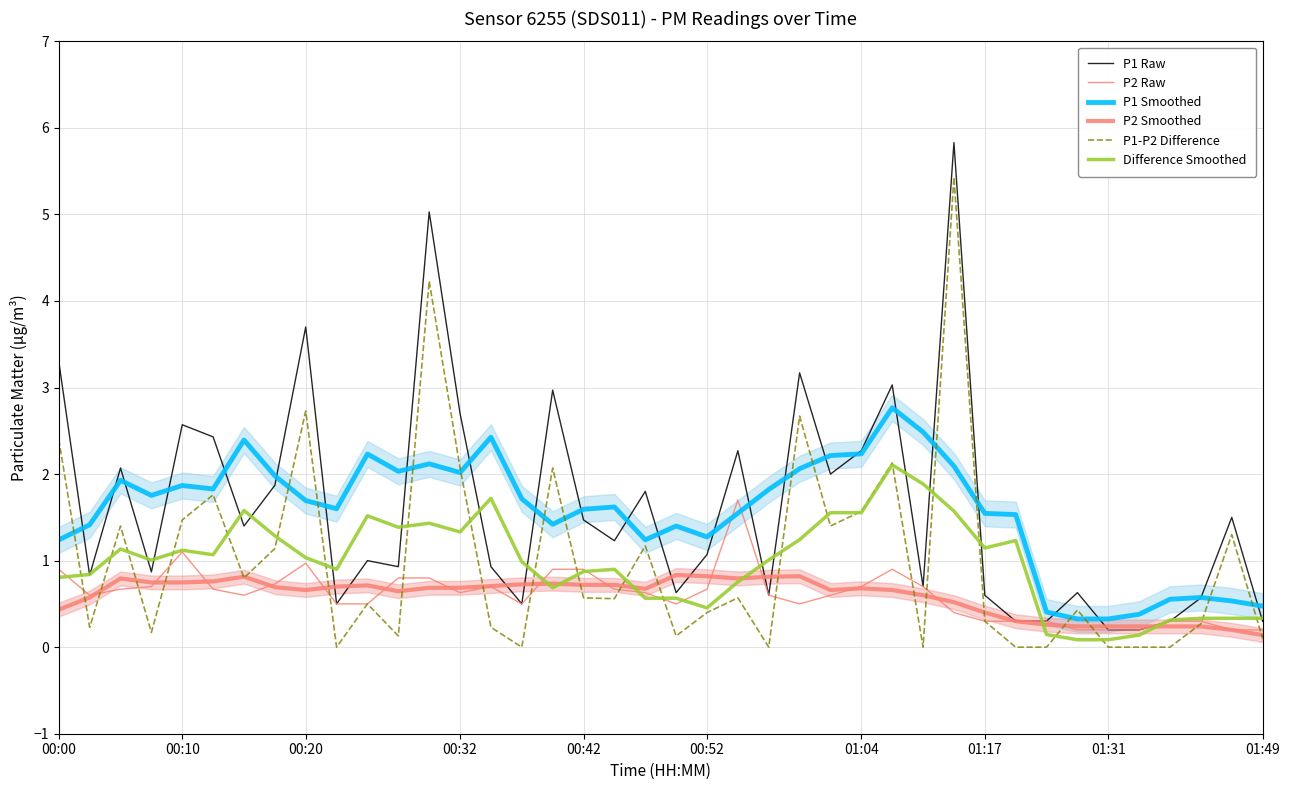

How many data points does each series have?

40